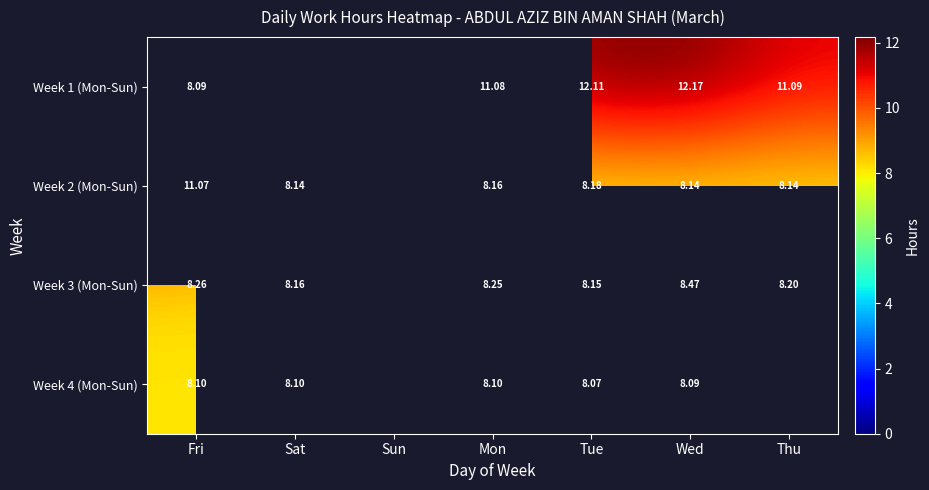

How many data points does each series have?

7